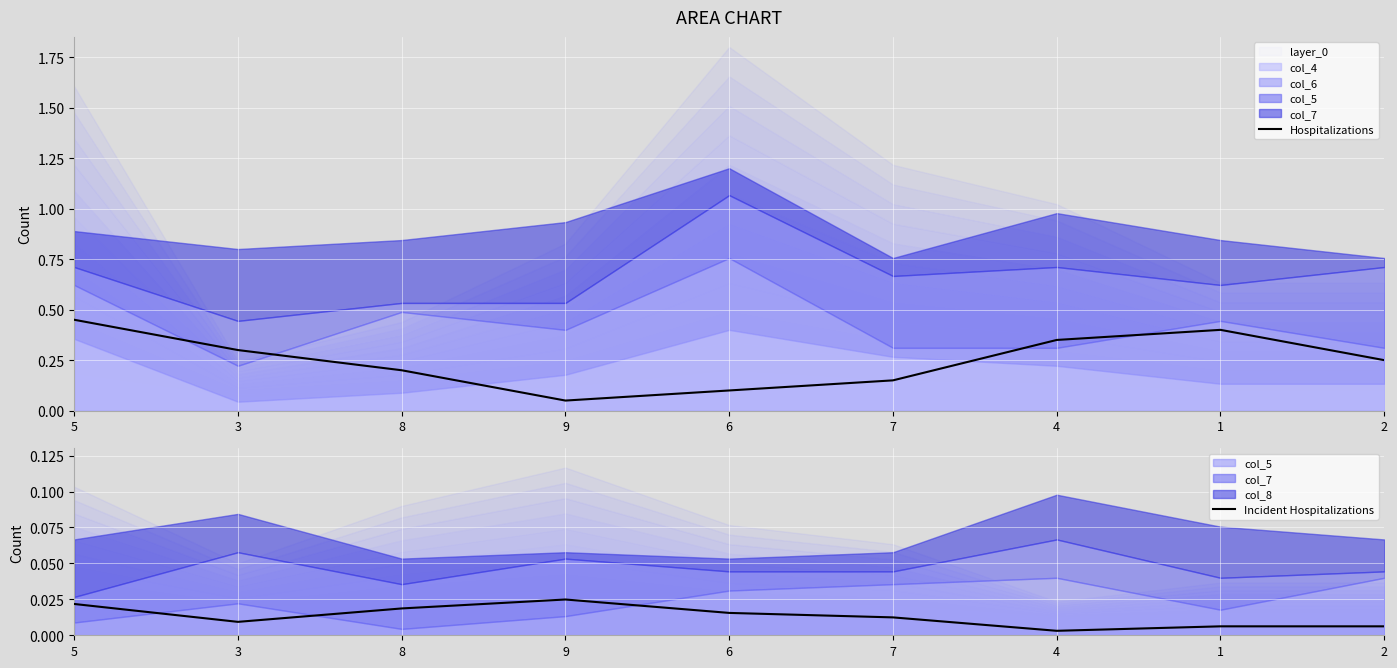

What is the average value of the Hospitalizations series?

0.2